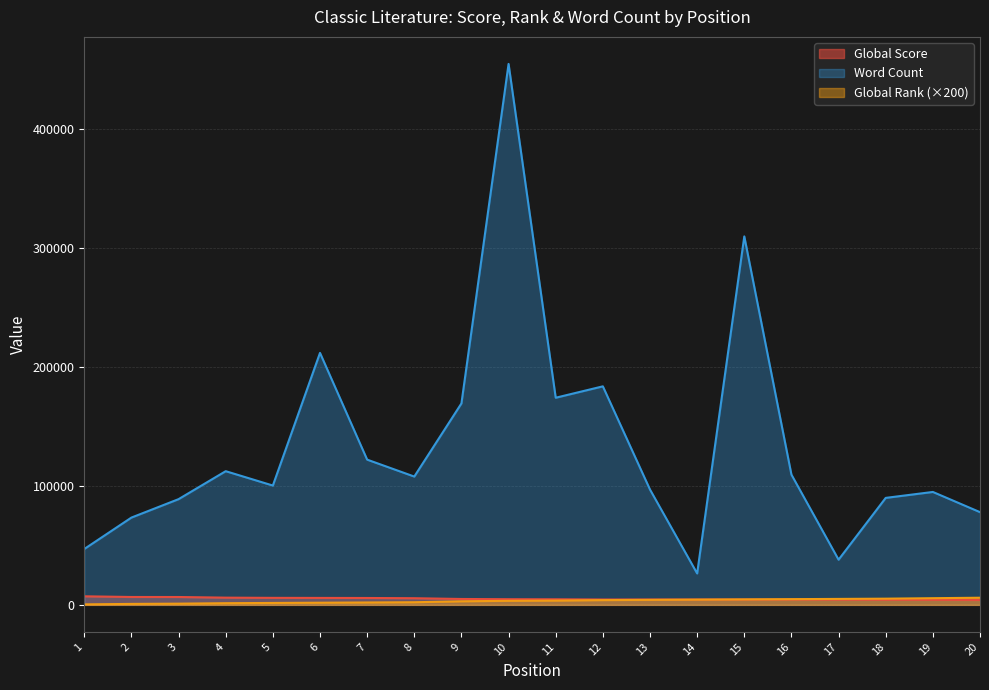

The value of Global Rank at 10 is 3400. True or false?

True